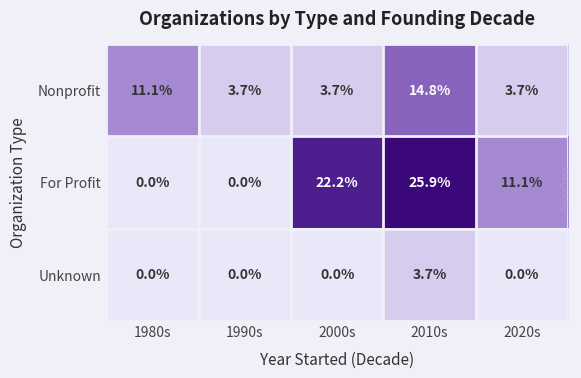

Which series changed the most between 1980s and 2000s?

For Profit